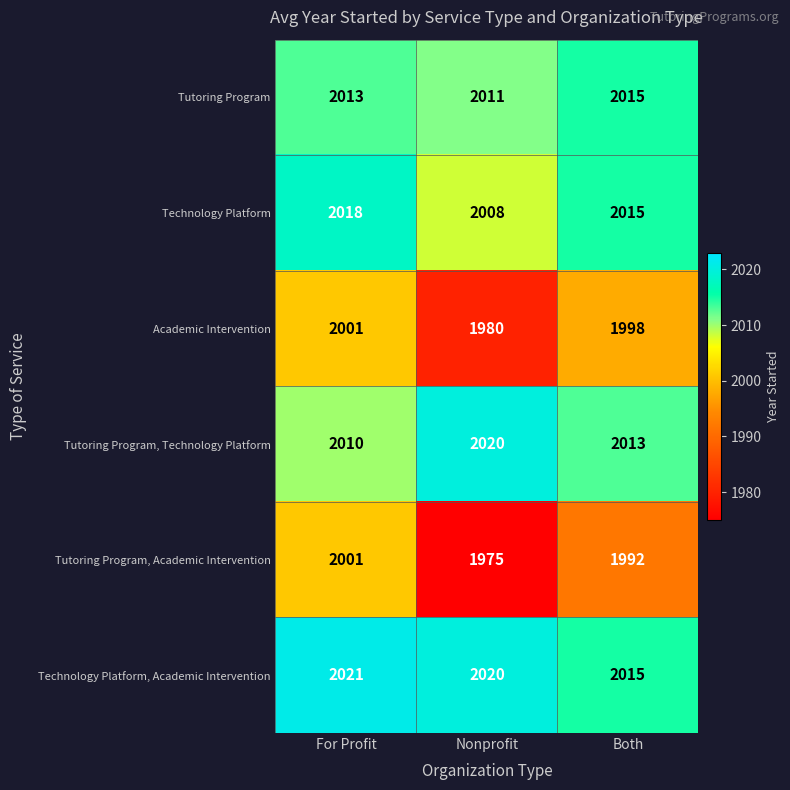

Between For Profit and Both, which series saw the biggest shift?

Tutoring Program, Academic Intervention